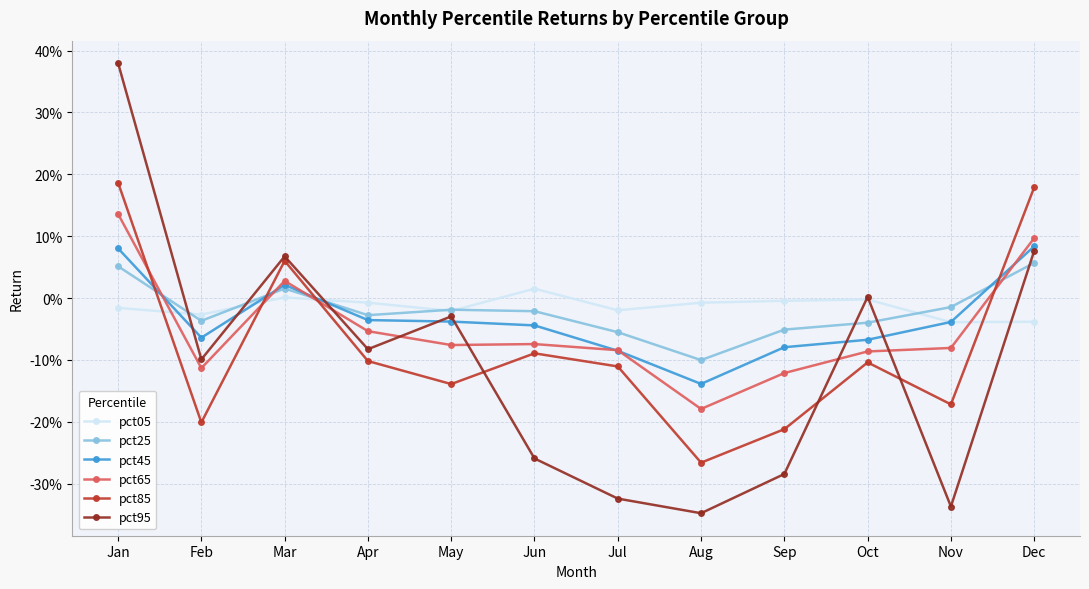

How many positive values does the pct45 series have?

3